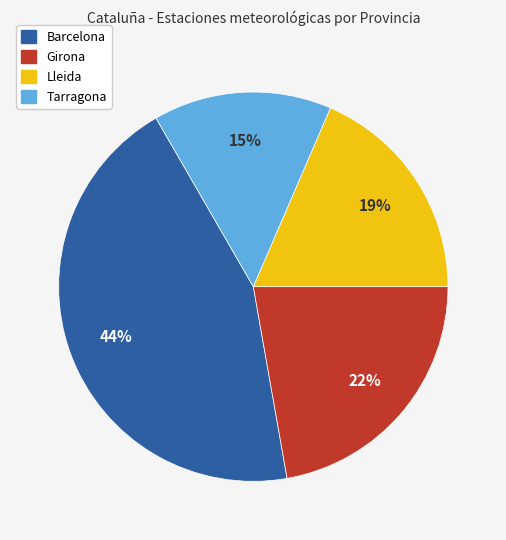

What is the ratio of the value at Tarragona to the value at Girona?

0.7